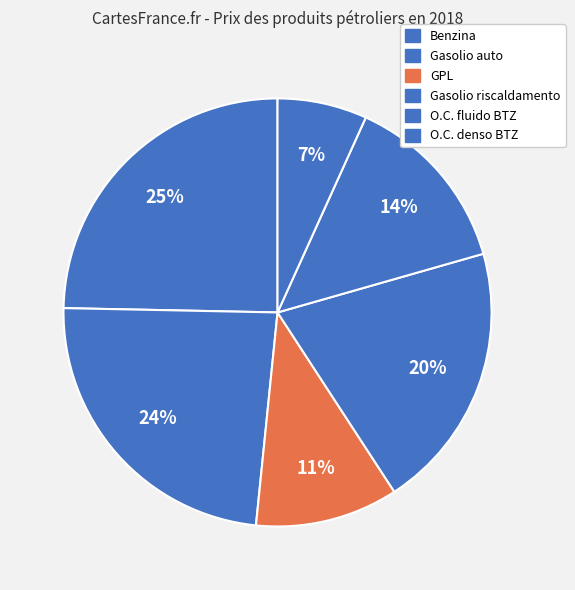

Is it true that Gasolio auto is 9% of the pie?

False